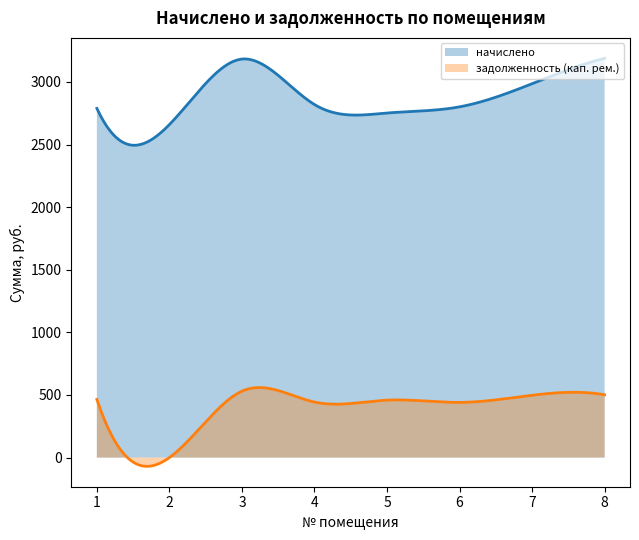

The value of задолженность (кап. рем.) at 5 is 708.4. True or false?

False